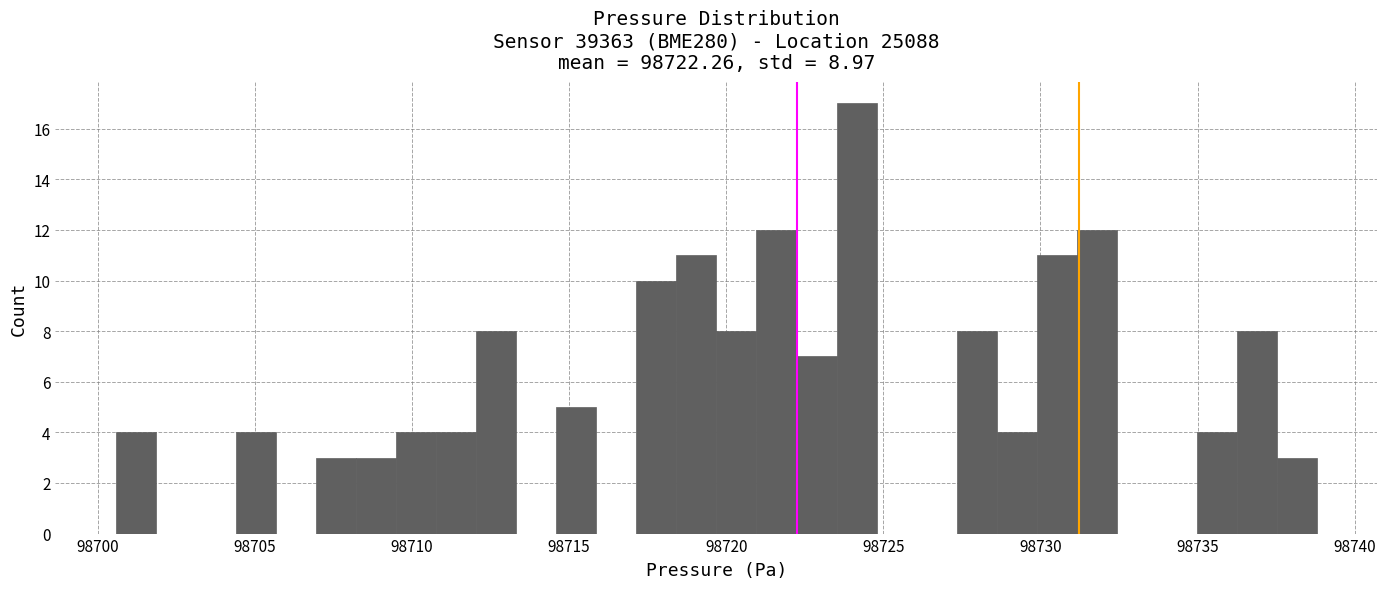

Around what value on the x-axis is the tallest bar? Give the approximate position of its centre, as read against the axis.

98724.0